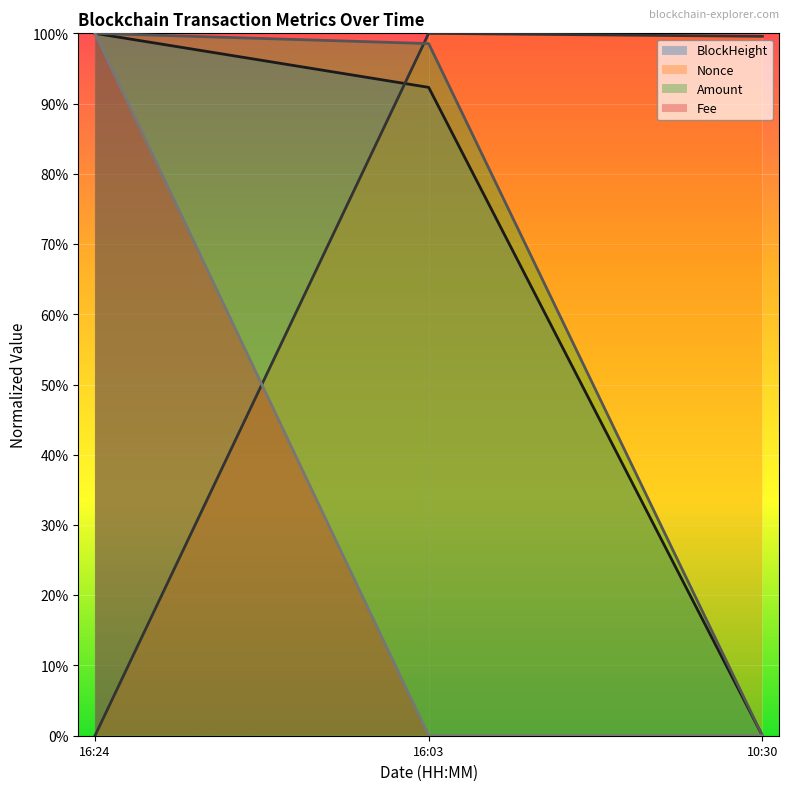

Read the Nonce value at 10:30.

1.0